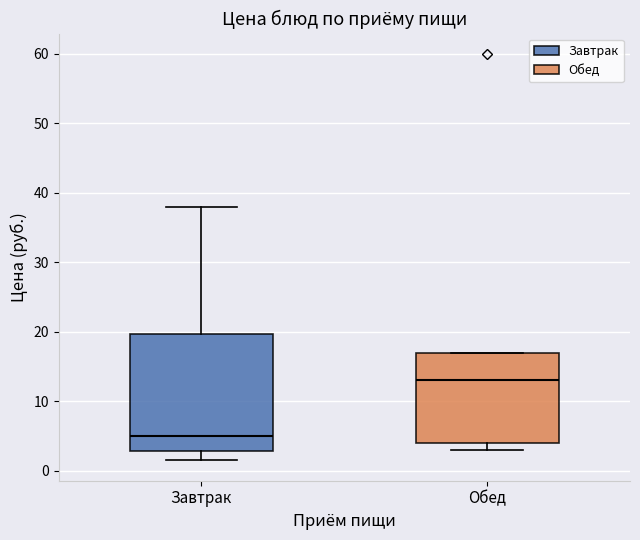

Where is the upper edge of the box for Обед on the y-axis? The values are not printed on the chart, so give them approximately, as read against the axis.

17